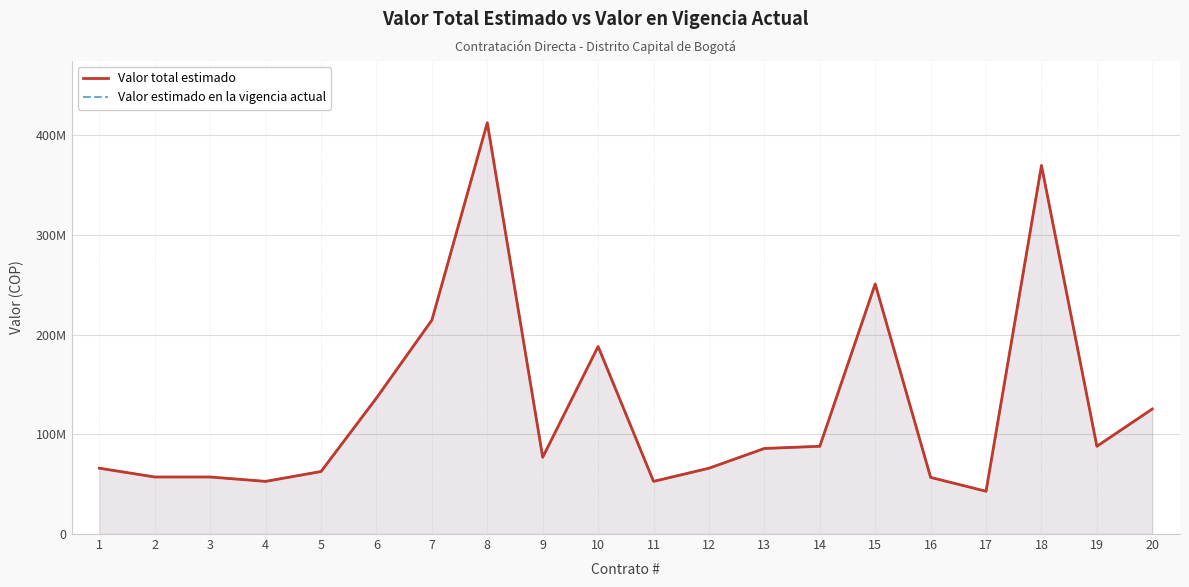

Which series changed the most between 10 and 17?

Valor total estimado